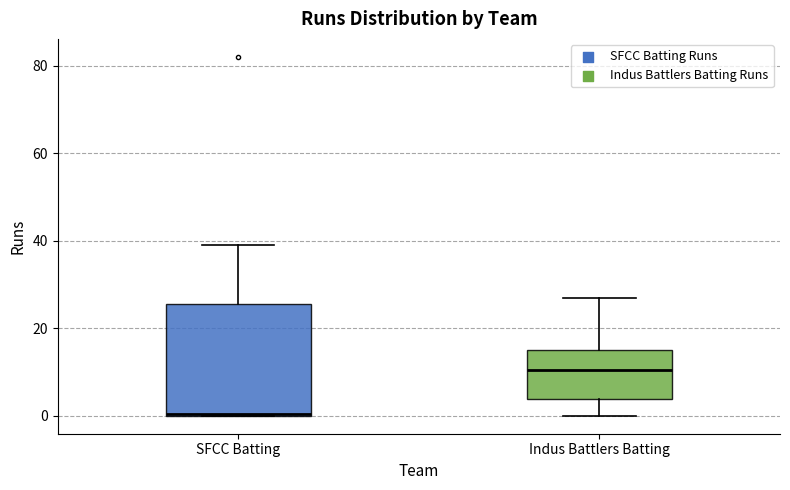

Which box's median line is the highest?

Indus Battlers Batting